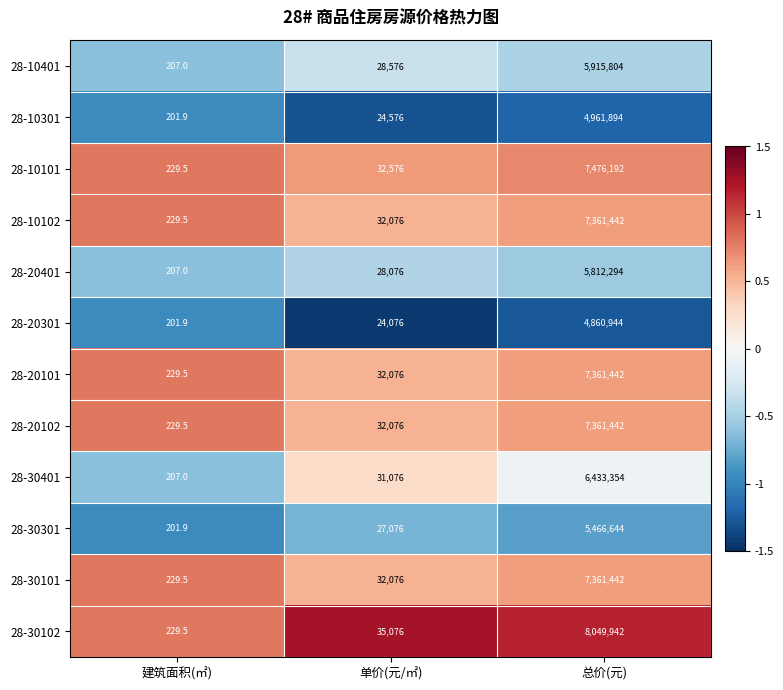

Rank the categories by 28-20101 value from lowest to highest.

建筑面积(㎡), 单价(元/㎡), 总价(元)